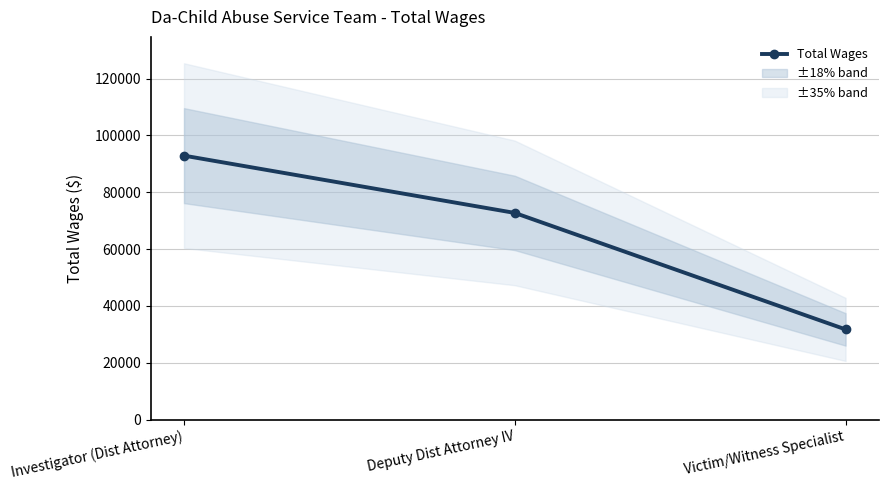

Read the value at Victim/Witness Specialist, to the nearest 100.

31700